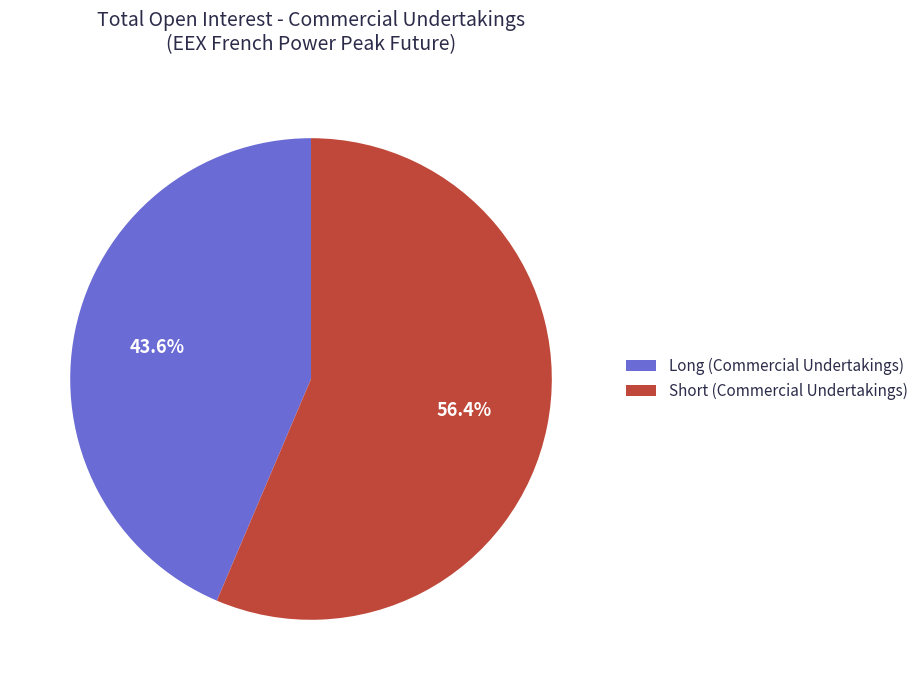

What percentage is NOT represented by Long (Commercial Undertakings)?

56.4%